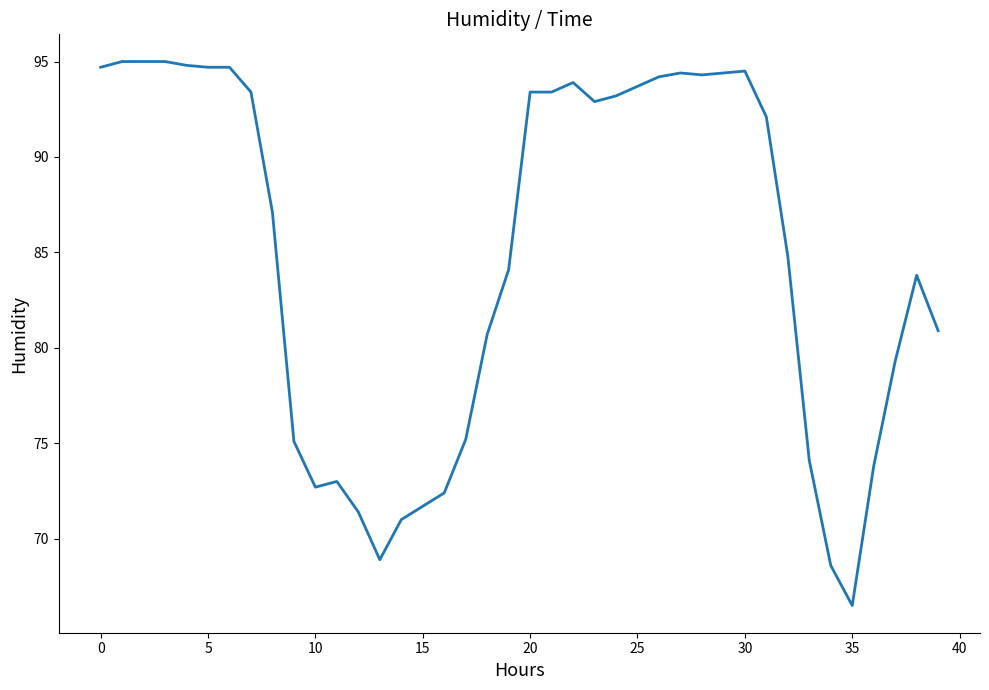

How many series are shown in this chart?

1